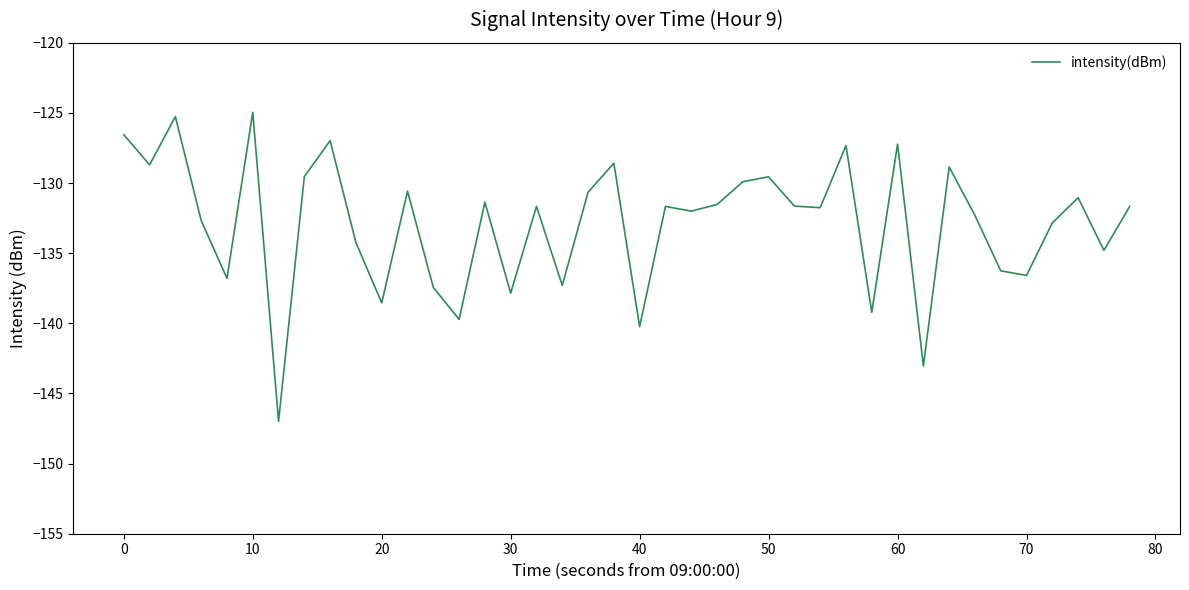

What is the greatest value displayed?

-125.0